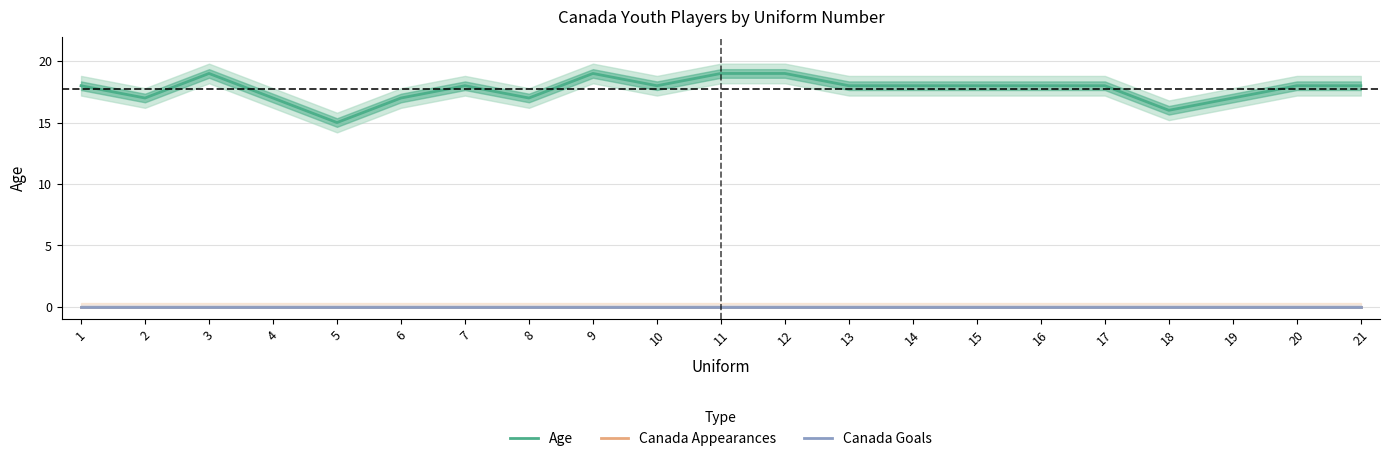

The Age series shows 31 at 7. True or false?

False